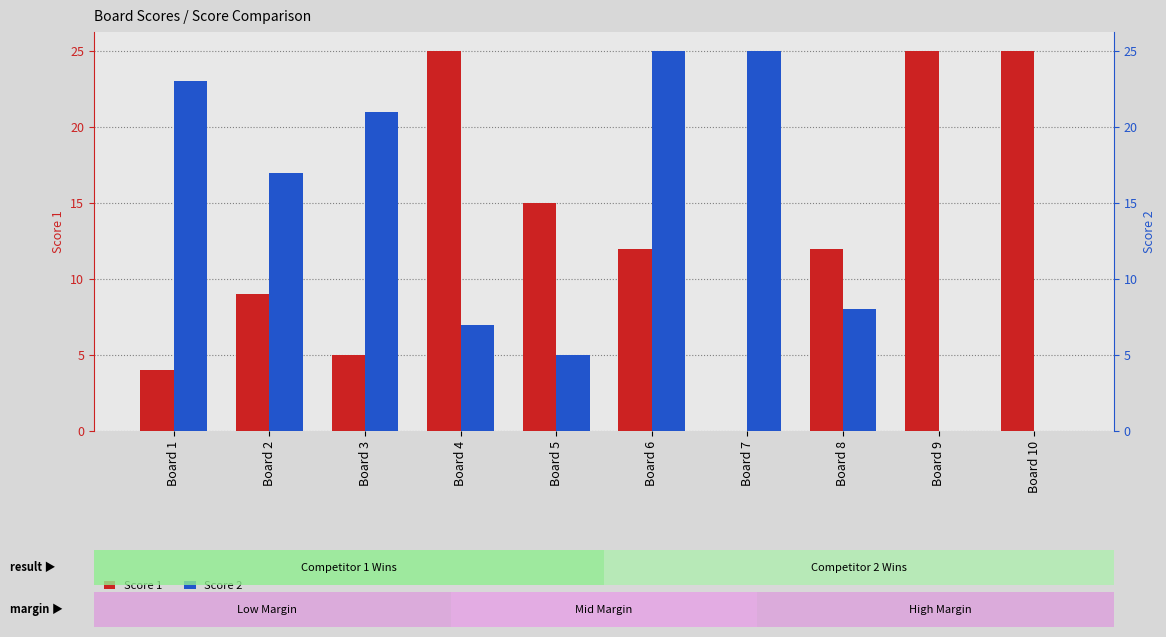

How many series are shown in this chart?

2